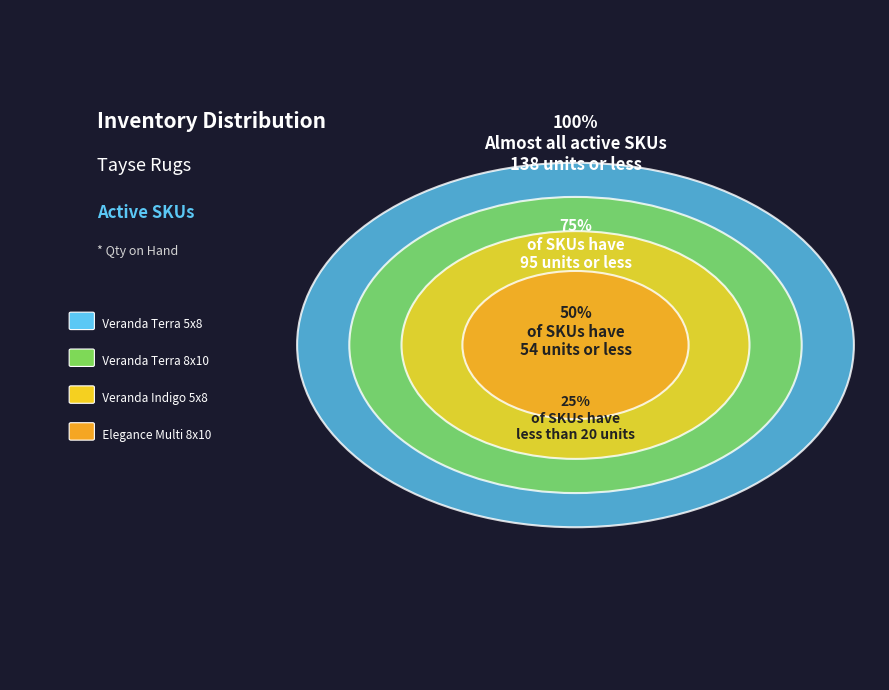

How many slices are in this pie chart?

4